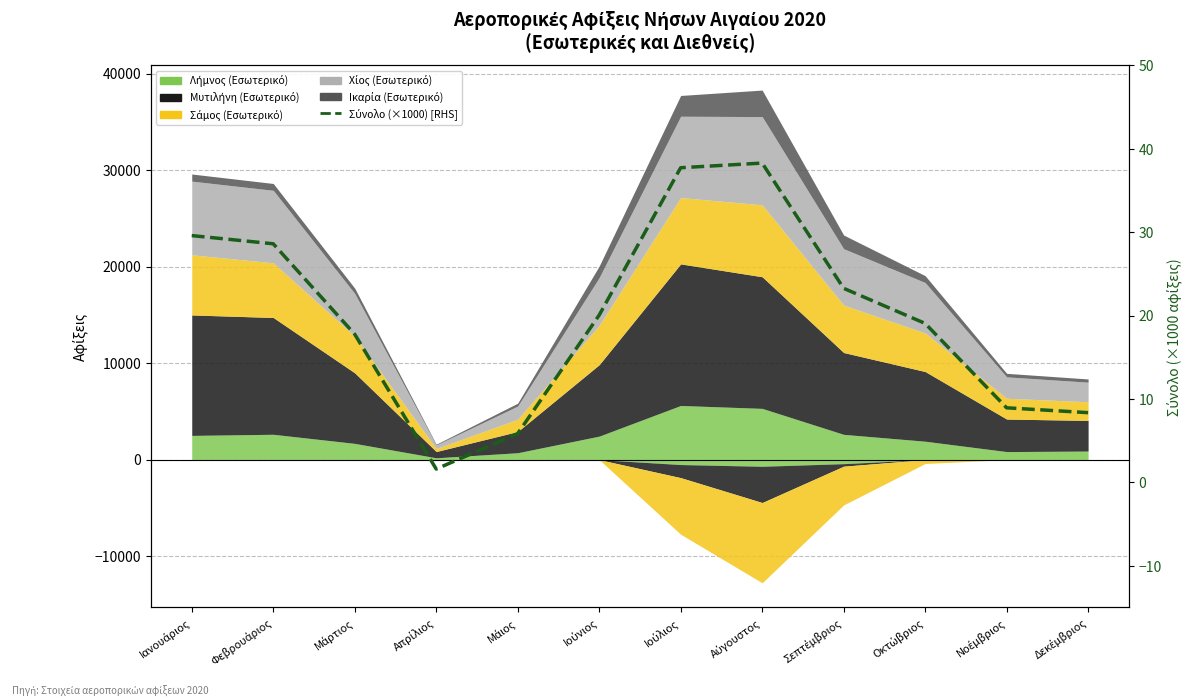

The chart shows a value of 38.3 at Αύγουστος. True or false?

True